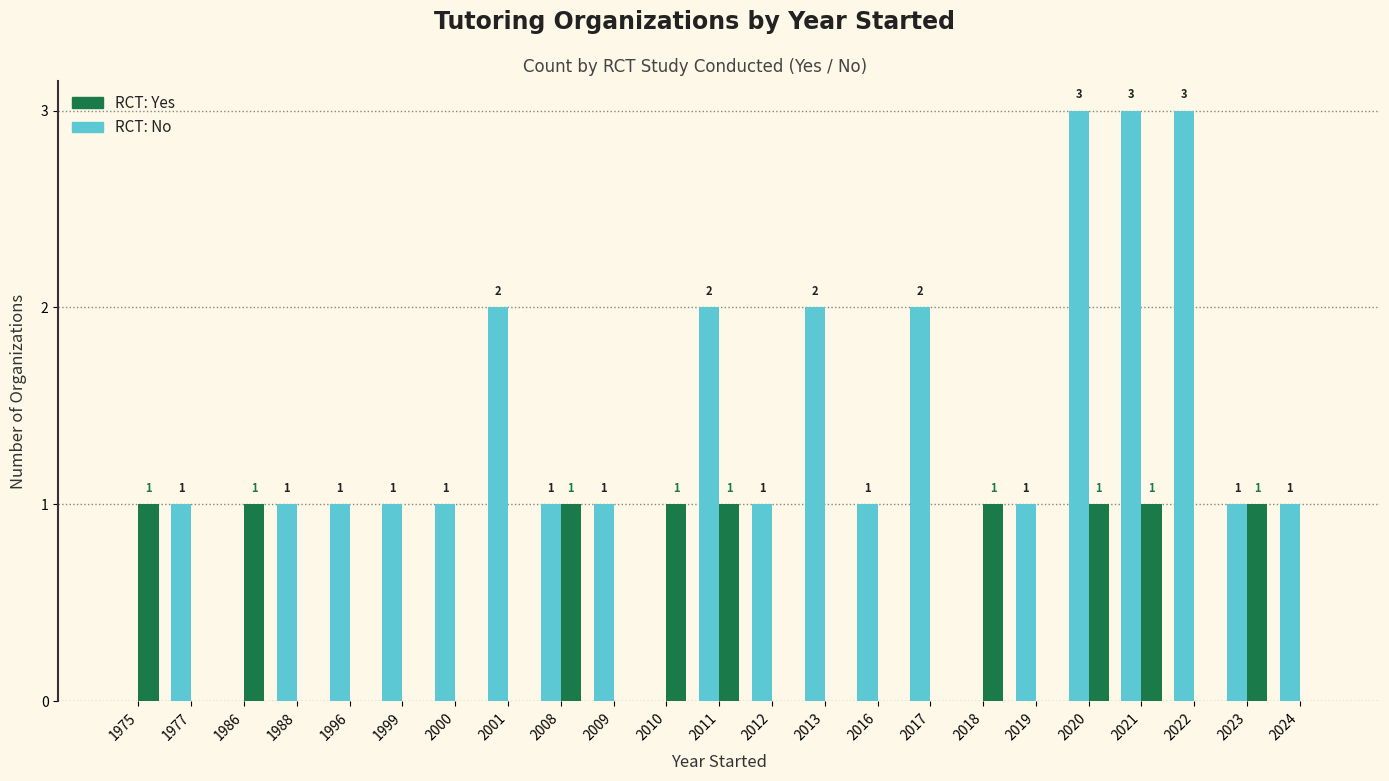

Reading left to right, what are all the values shown in this chart?

No RCT: 1975=0	1977=1	1986=0	1988=1	1996=1	1999=1	2000=1	2001=2	2008=1	2009=1	2010=0	2011=2	2012=1	2013=2	2016=1	2017=2	2018=0	2019=1	2020=3	2021=3	2022=3	2023=1	2024=1
RCT: Yes: 1975=1	1977=0	1986=1	1988=0	1996=0	1999=0	2000=0	2001=0	2008=1	2009=0	2010=1	2011=1	2012=0	2013=0	2016=0	2017=0	2018=1	2019=0	2020=1	2021=1	2022=0	2023=1	2024=0